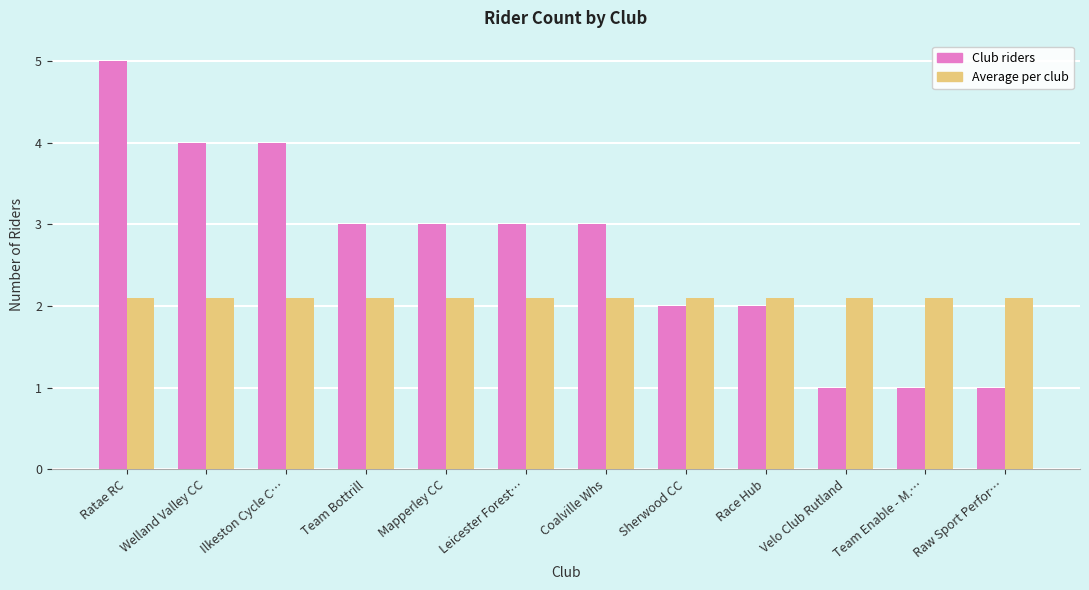

At which category is the sum across all series the highest?

Ratae RC